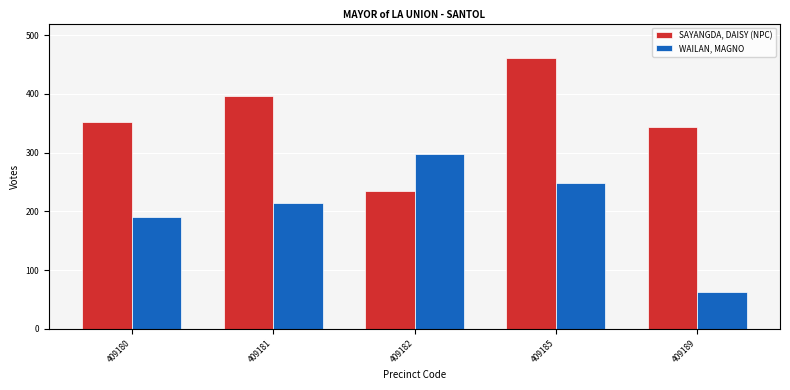

Count the number of data series in this chart.

2